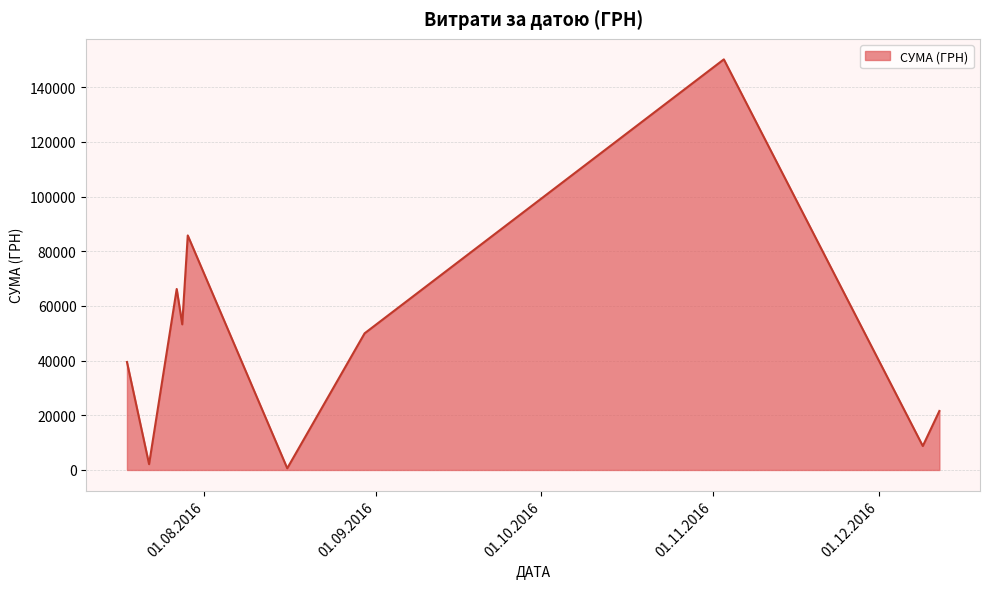

What is the difference between the maximum and minimum values?

149607.7